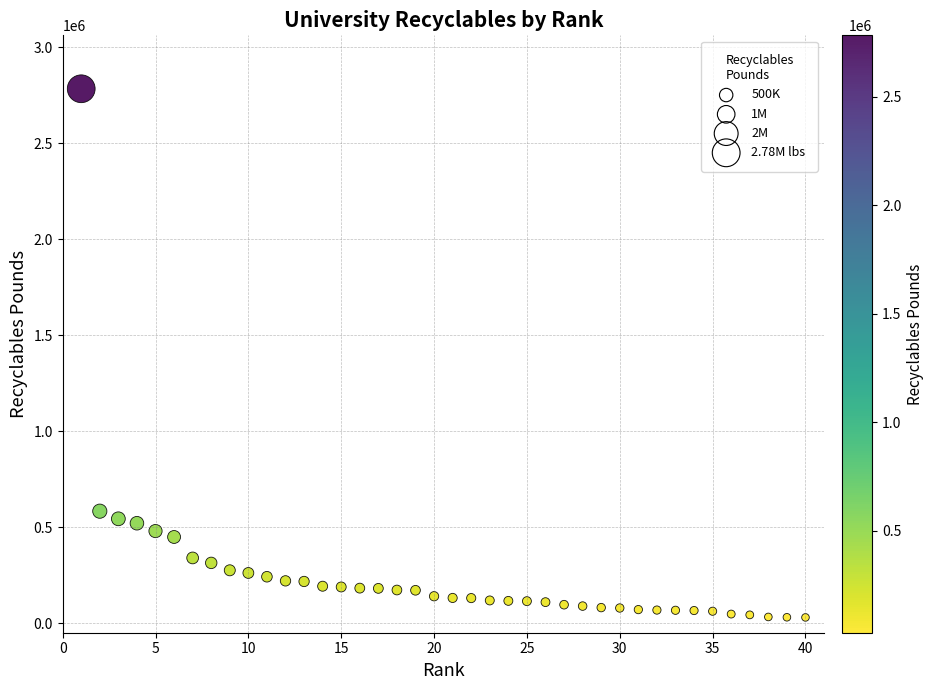

What Y value in the scatter plot is closest to 1406235?

582937.0